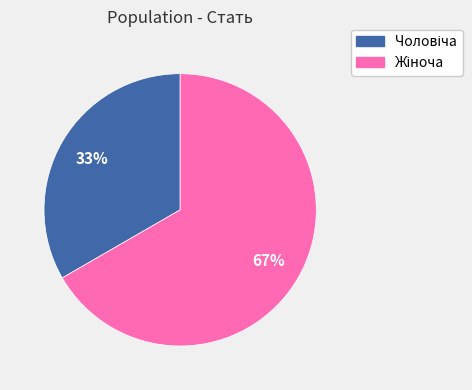

To the nearest percent, what is the average slice percentage?

50%